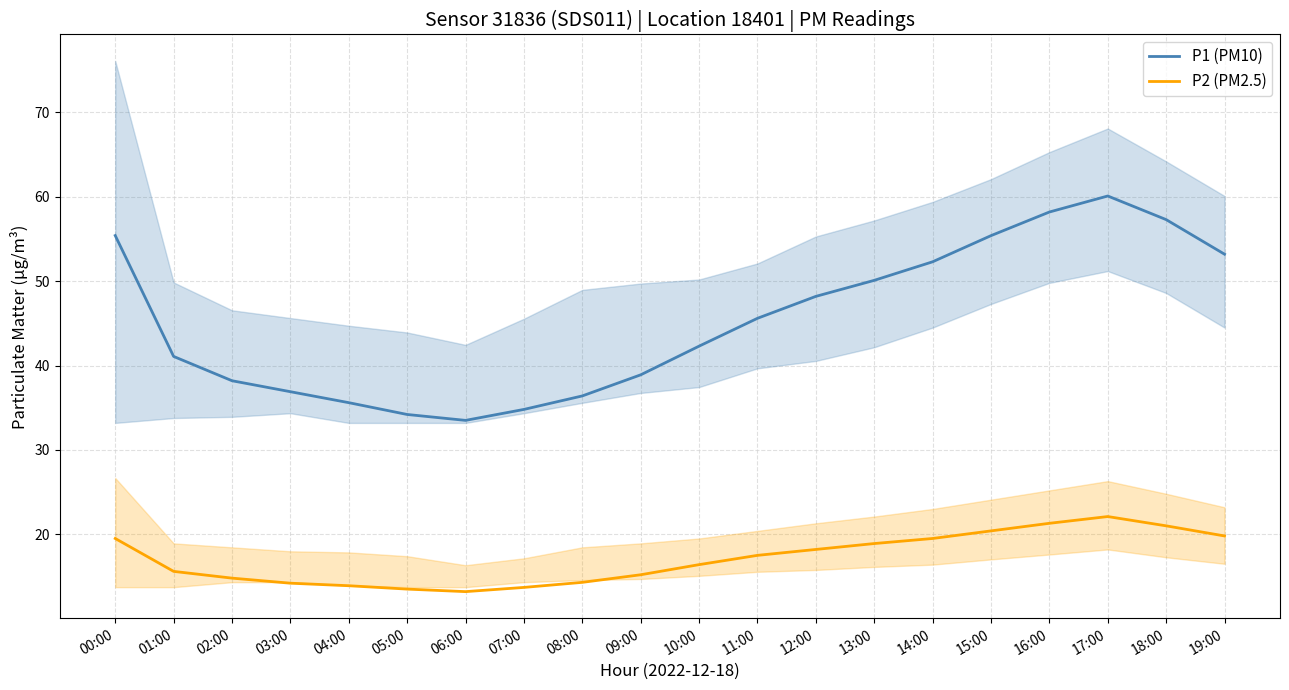

What is the label of the 8th point from the left?

07:00